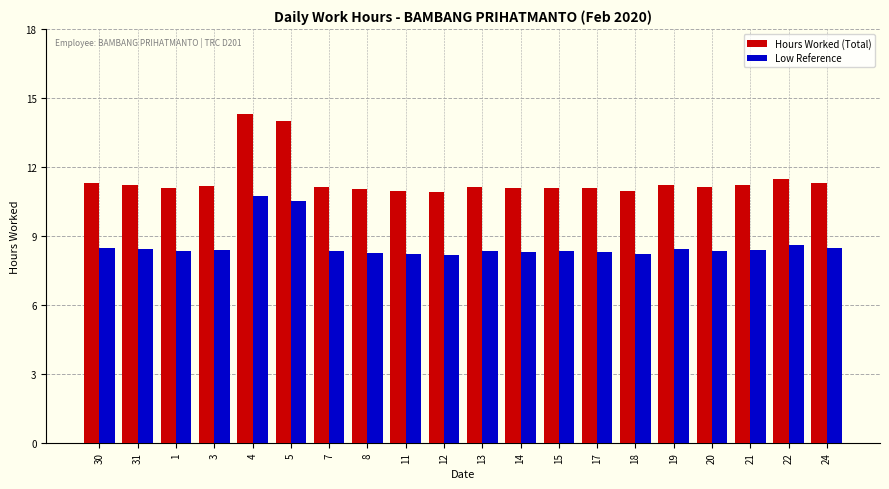

Which series has the largest total across all categories?

Hours Worked (Total)